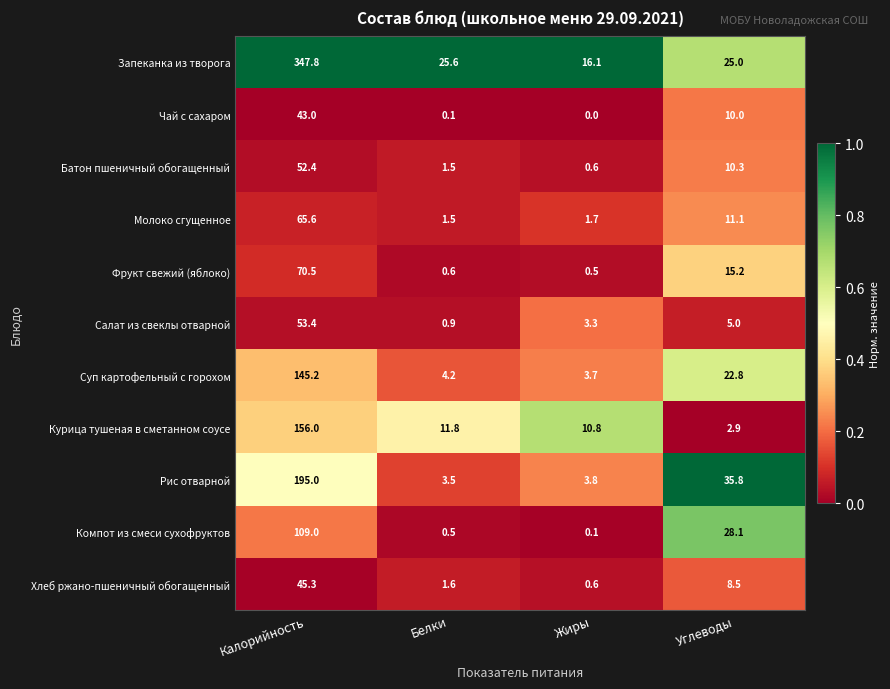

Where is Молоко сгущенное nearest to the value 33?

Углеводы